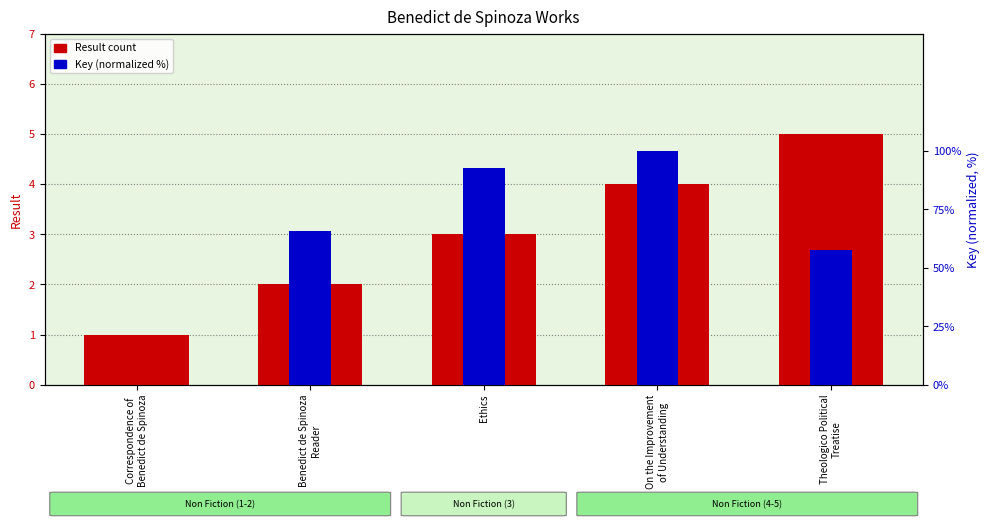

The value of Key (normalized) at Correspondence of
Benedict de Spinoza is -67.2. True or false?

False